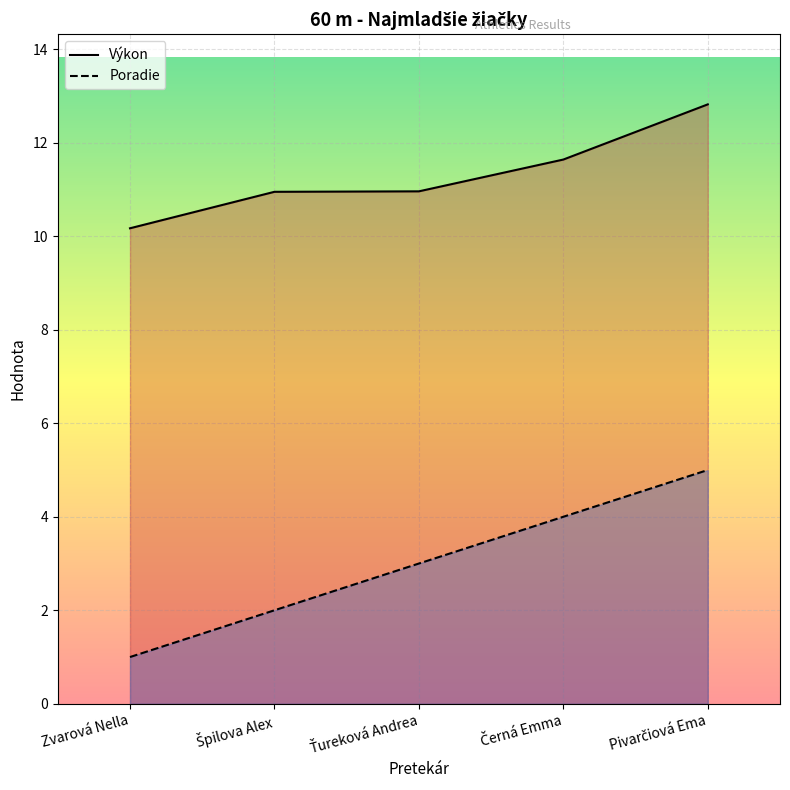

What is the greatest value displayed?

12.8